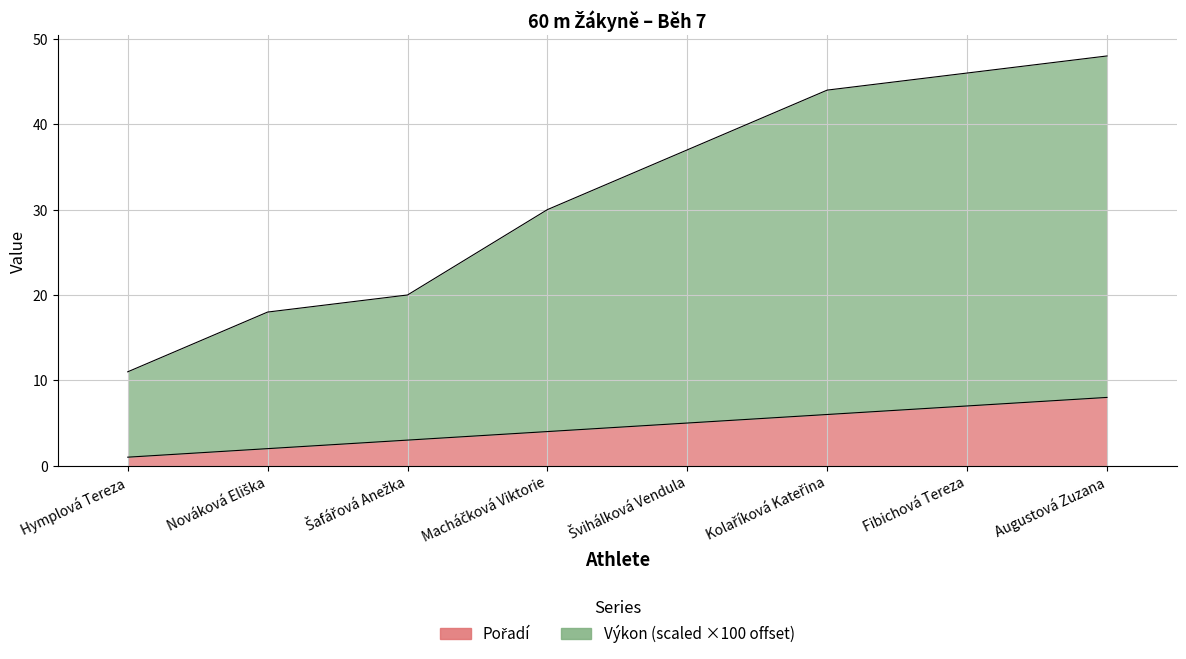

True or false: Výkon and Pořadí intersect in this chart.

False